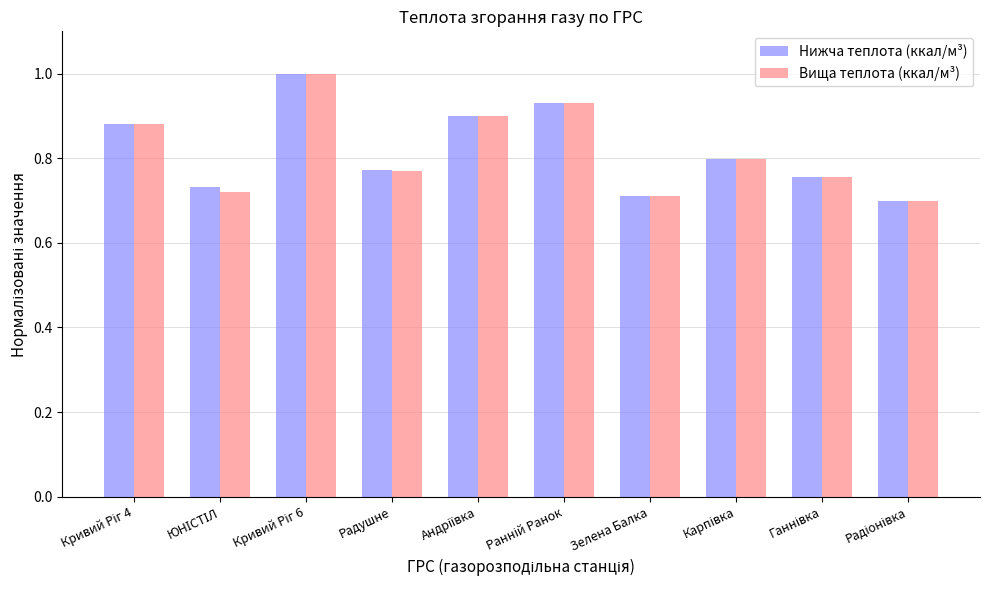

How many bars are there in total?

20